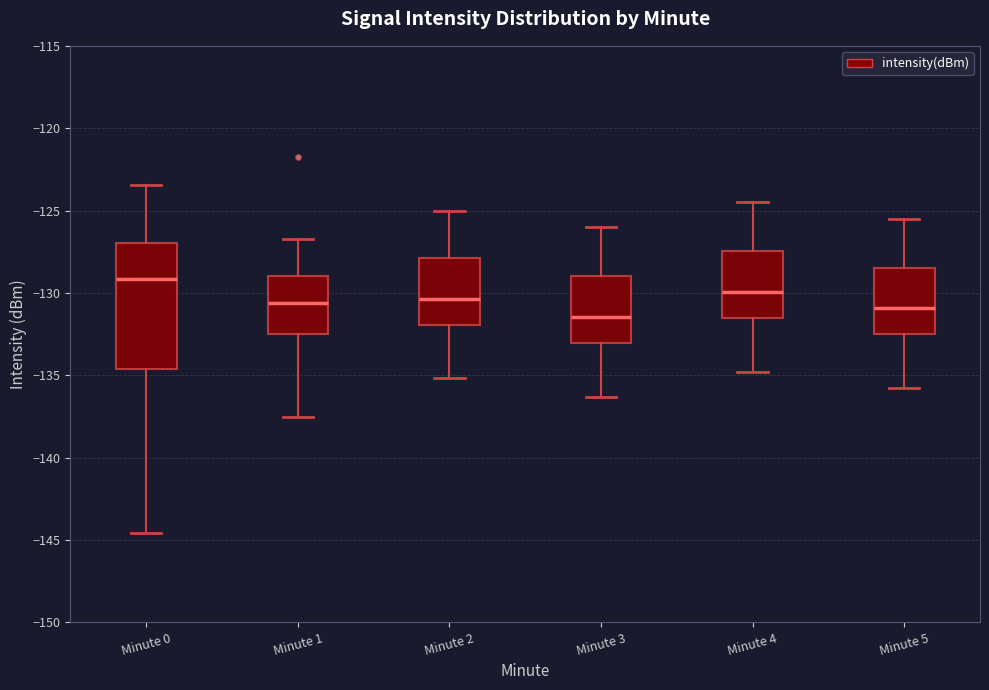

Which box has the highest median line?

Minute 0